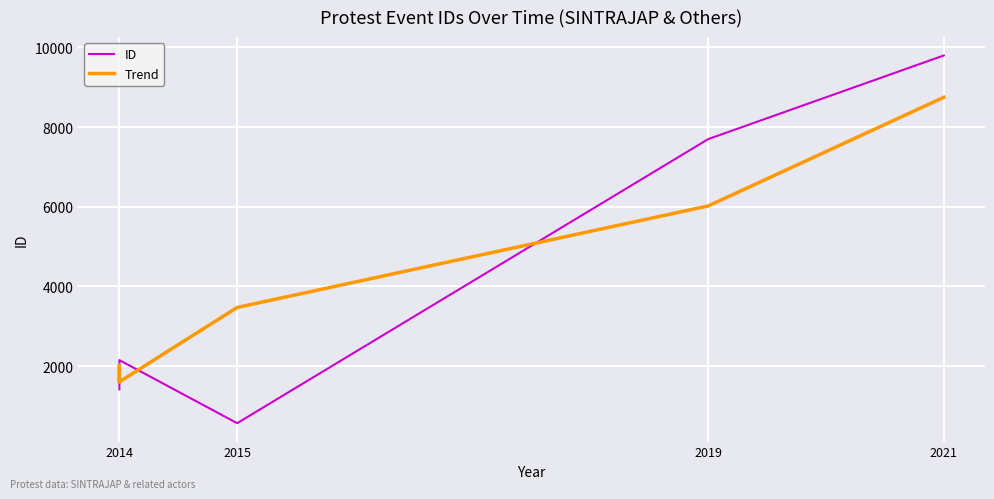

What is the greatest value displayed?

9797.0